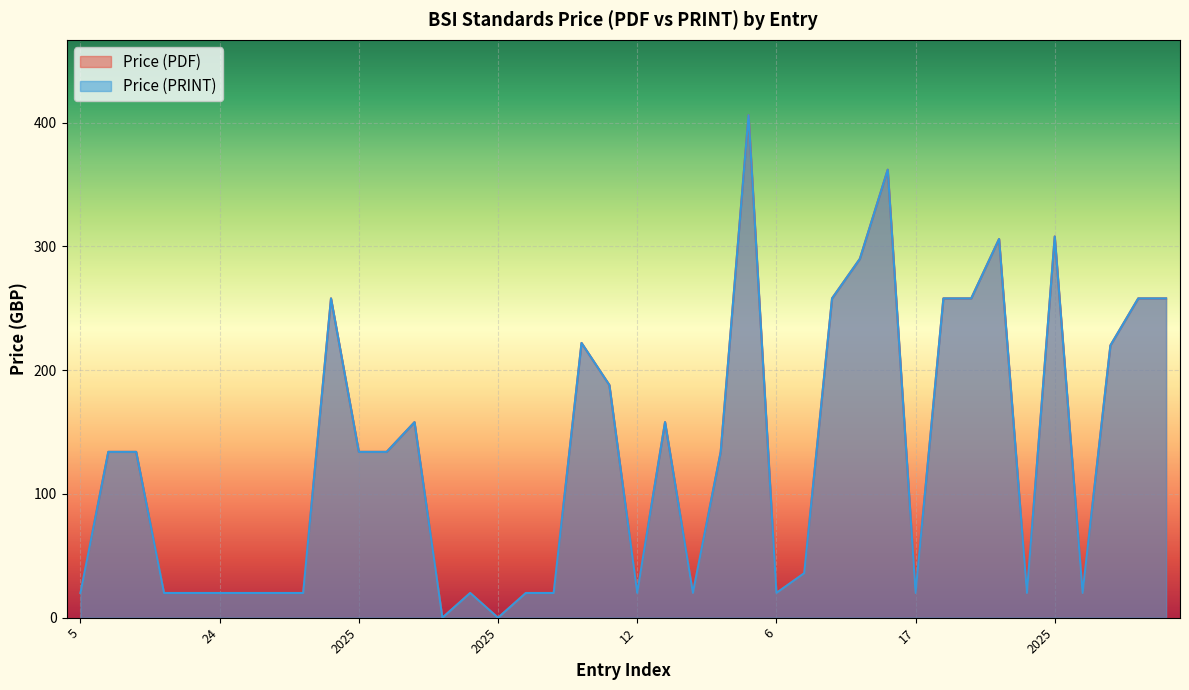

Does the chart display data point markers on the line(s)?

No